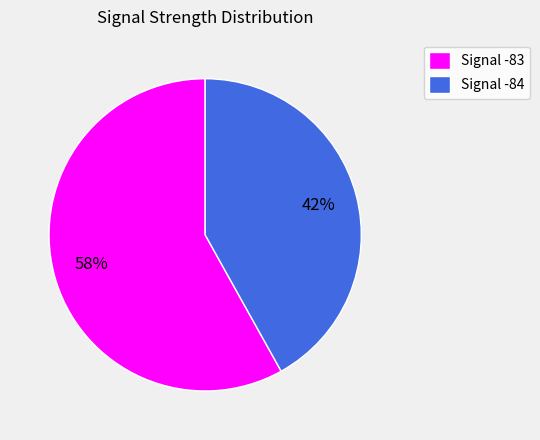

Which category has the smallest portion of the pie?

Signal -84